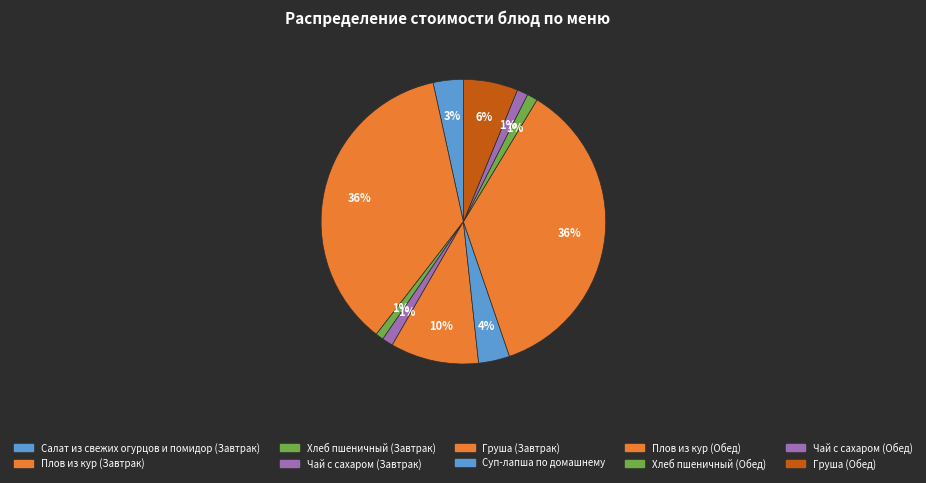

Count the number of slices in the pie.

10